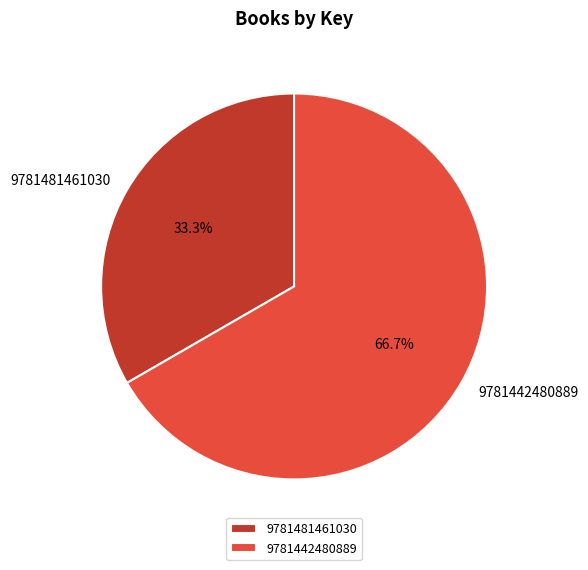

To the nearest percent, what is the difference between the largest and smallest slice percentages?

33%